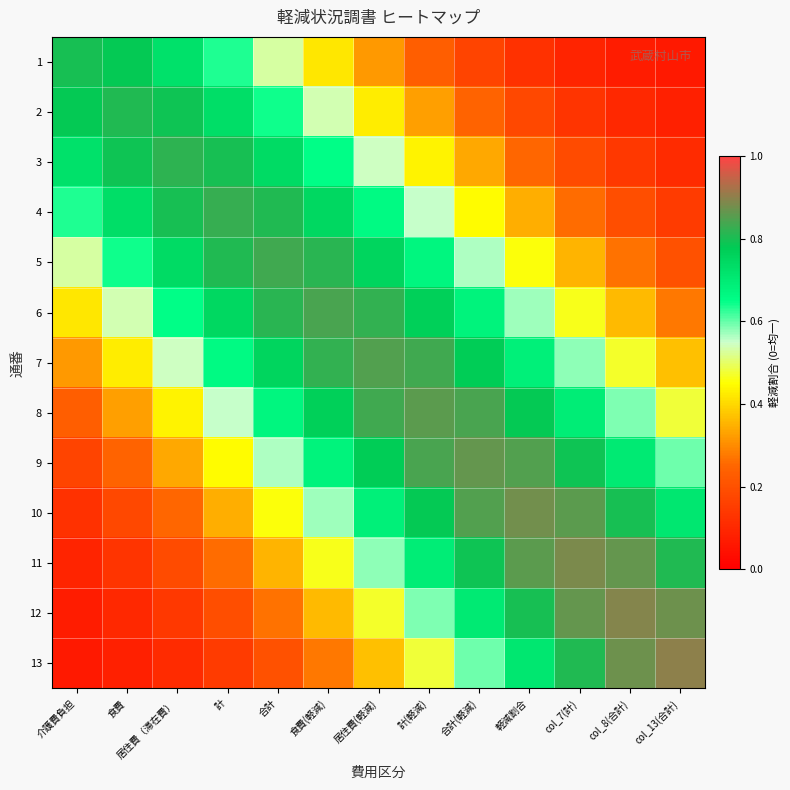

Reading left to right, transcribe all the data shown in this chart.

1: 介護費負担=0.8	食費=0.8	居住費（滞在費）=0.7	計=0.6	合計=0.5	食費(軽減)=0.4	居住費(軽減)=0.3	計(軽減)=0.2	合計(軽減)=0.2	軽減割合=0.1	col_7(計)=0.1	col_8(合計)=0.1	col_13(合計)=0.1
2: 介護費負担=0.8	食費=0.8	居住費（滞在費）=0.8	計=0.7	合計=0.6	食費(軽減)=0.5	居住費(軽減)=0.4	計(軽減)=0.3	合計(軽減)=0.2	軽減割合=0.2	col_7(計)=0.1	col_8(合計)=0.1	col_13(合計)=0.1
3: 介護費負担=0.7	食費=0.8	居住費（滞在費）=0.8	計=0.8	合計=0.7	食費(軽減)=0.7	居住費(軽減)=0.5	計(軽減)=0.4	合計(軽減)=0.3	軽減割合=0.3	col_7(計)=0.2	col_8(合計)=0.1	col_13(合計)=0.1
4: 介護費負担=0.6	食費=0.7	居住費（滞在費）=0.8	計=0.8	合計=0.8	食費(軽減)=0.7	居住費(軽減)=0.7	計(軽減)=0.6	合計(軽減)=0.4	軽減割合=0.3	col_7(計)=0.3	col_8(合計)=0.2	col_13(合計)=0.1
5: 介護費負担=0.5	食費=0.6	居住費（滞在費）=0.7	計=0.8	合計=0.8	食費(軽減)=0.8	居住費(軽減)=0.8	計(軽減)=0.7	合計(軽減)=0.6	軽減割合=0.5	col_7(計)=0.4	col_8(合計)=0.3	col_13(合計)=0.2
6: 介護費負担=0.4	食費=0.5	居住費（滞在費）=0.7	計=0.7	合計=0.8	食費(軽減)=0.8	居住費(軽減)=0.8	計(軽減)=0.8	合計(軽減)=0.7	軽減割合=0.6	col_7(計)=0.5	col_8(合計)=0.4	col_13(合計)=0.3
7: 介護費負担=0.3	食費=0.4	居住費（滞在費）=0.5	計=0.7	合計=0.8	食費(軽減)=0.8	居住費(軽減)=0.9	計(軽減)=0.8	合計(軽減)=0.8	軽減割合=0.7	col_7(計)=0.6	col_8(合計)=0.5	col_13(合計)=0.4
8: 介護費負担=0.2	食費=0.3	居住費（滞在費）=0.4	計=0.6	合計=0.7	食費(軽減)=0.8	居住費(軽減)=0.8	計(軽減)=0.9	合計(軽減)=0.8	軽減割合=0.8	col_7(計)=0.7	col_8(合計)=0.6	col_13(合計)=0.5
9: 介護費負担=0.2	食費=0.2	居住費（滞在費）=0.3	計=0.4	合計=0.6	食費(軽減)=0.7	居住費(軽減)=0.8	計(軽減)=0.8	合計(軽減)=0.9	軽減割合=0.8	col_7(計)=0.8	col_8(合計)=0.7	col_13(合計)=0.6
10: 介護費負担=0.1	食費=0.2	居住費（滞在費）=0.3	計=0.3	合計=0.5	食費(軽減)=0.6	居住費(軽減)=0.7	計(軽減)=0.8	合計(軽減)=0.8	軽減割合=0.9	col_7(計)=0.9	col_8(合計)=0.8	col_13(合計)=0.7
11: 介護費負担=0.1	食費=0.1	居住費（滞在費）=0.2	計=0.3	合計=0.4	食費(軽減)=0.5	居住費(軽減)=0.6	計(軽減)=0.7	合計(軽減)=0.8	軽減割合=0.9	col_7(計)=0.9	col_8(合計)=0.9	col_13(合計)=0.8
12: 介護費負担=0.1	食費=0.1	居住費（滞在費）=0.1	計=0.2	合計=0.3	食費(軽減)=0.4	居住費(軽減)=0.5	計(軽減)=0.6	合計(軽減)=0.7	軽減割合=0.8	col_7(計)=0.9	col_8(合計)=0.9	col_13(合計)=0.9
13: 介護費負担=0.1	食費=0.1	居住費（滞在費）=0.1	計=0.1	合計=0.2	食費(軽減)=0.3	居住費(軽減)=0.4	計(軽減)=0.5	合計(軽減)=0.6	軽減割合=0.7	col_7(計)=0.8	col_8(合計)=0.9	col_13(合計)=0.9